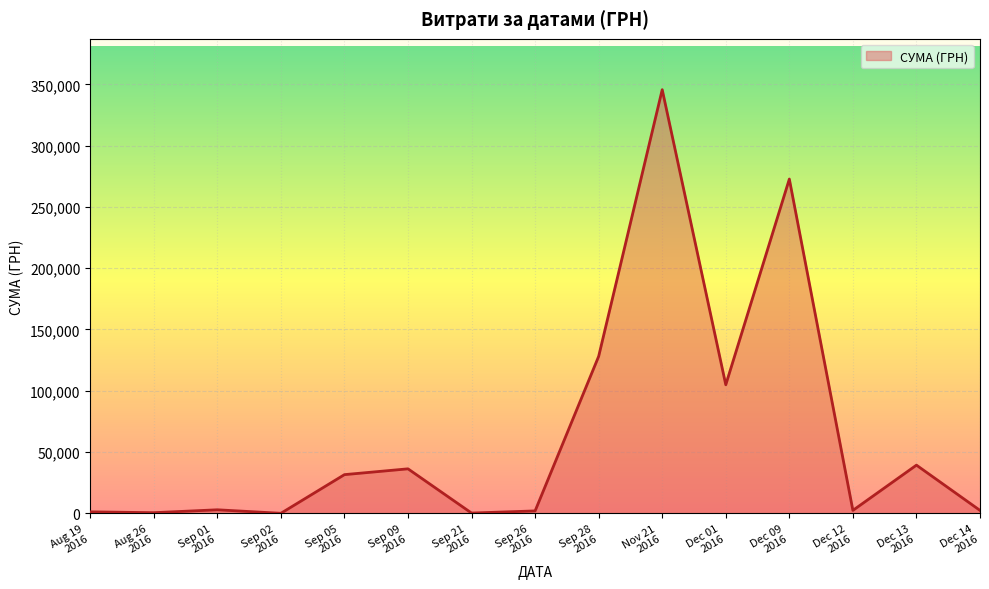

What is the difference between the maximum and minimum values?

345652.9